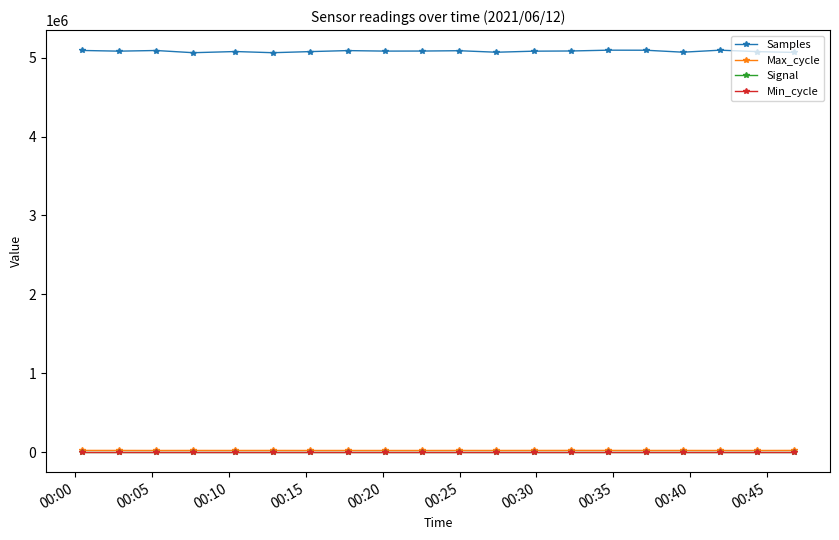

True or false: Signal and Max_cycle cross at least once.

False